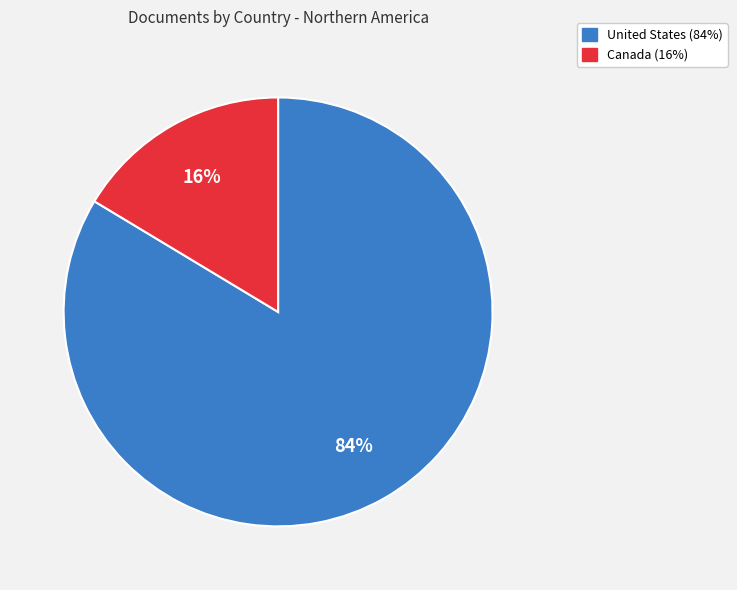

The United States slice represents 77% of the pie. True or false?

False